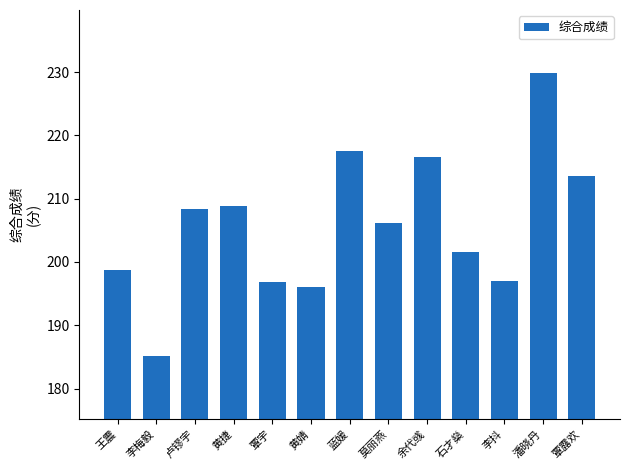

The value at 卢镠宇 is 208.4. True or false?

True